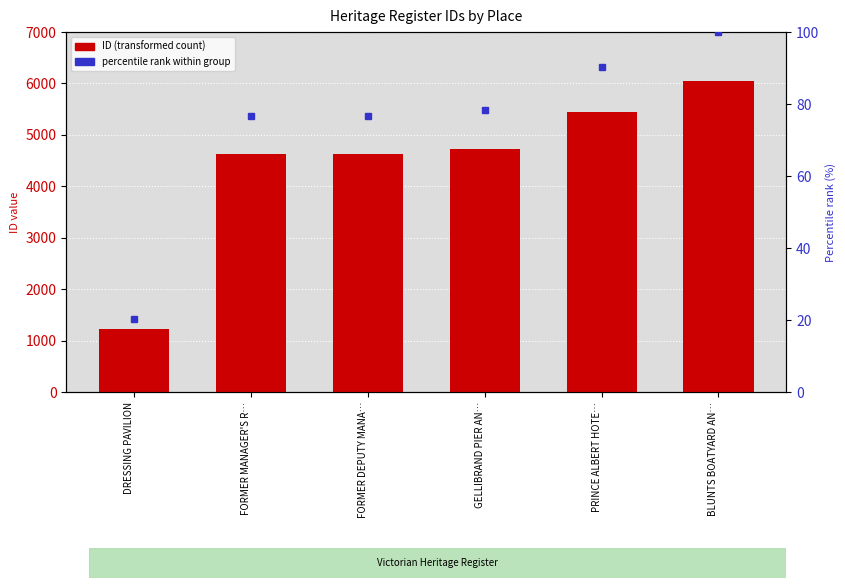

How many data points are above 4728?

2